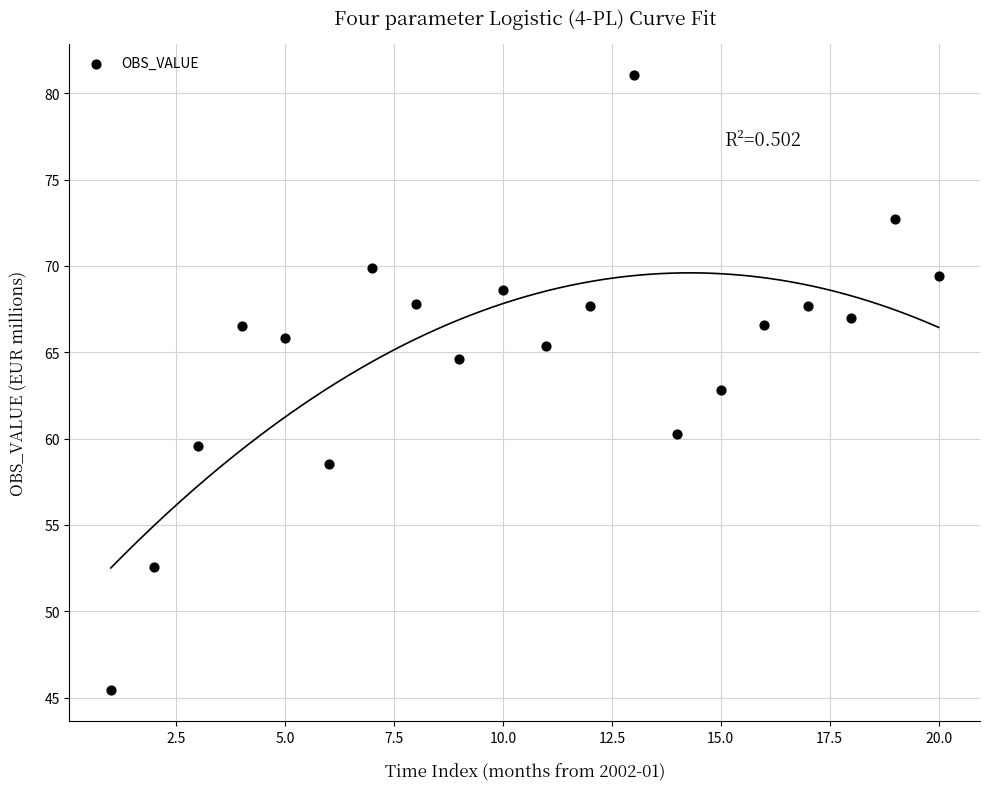

What is the range of X values (max minus min)?

19.0